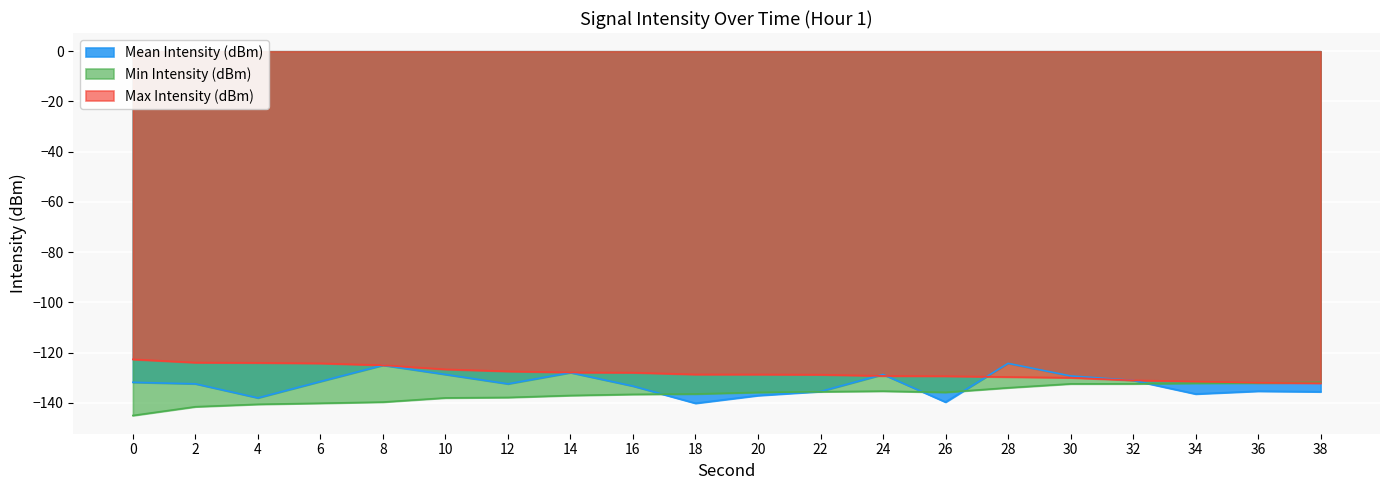

How many times do Mean Intensity (dBm) and Max Intensity (dBm) cross each other?

3